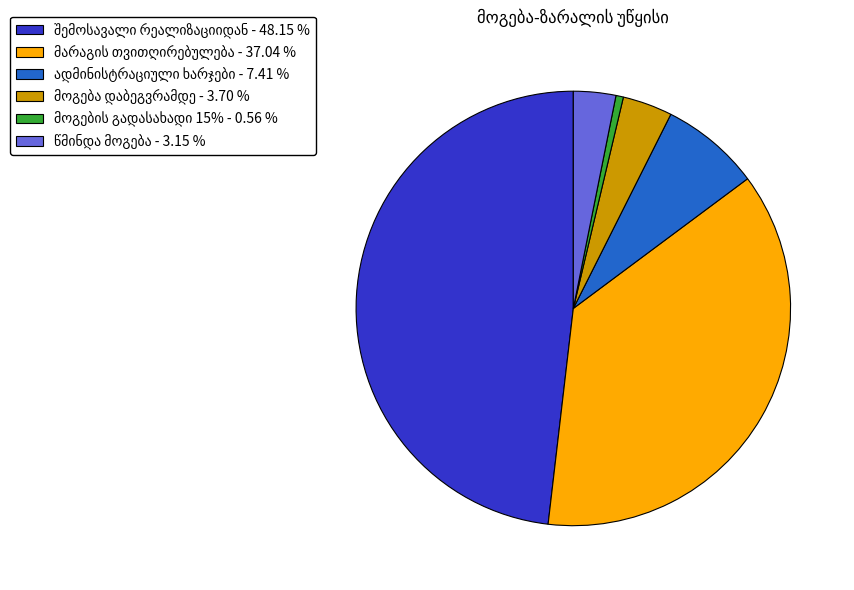

Does any single category account for the majority?

No